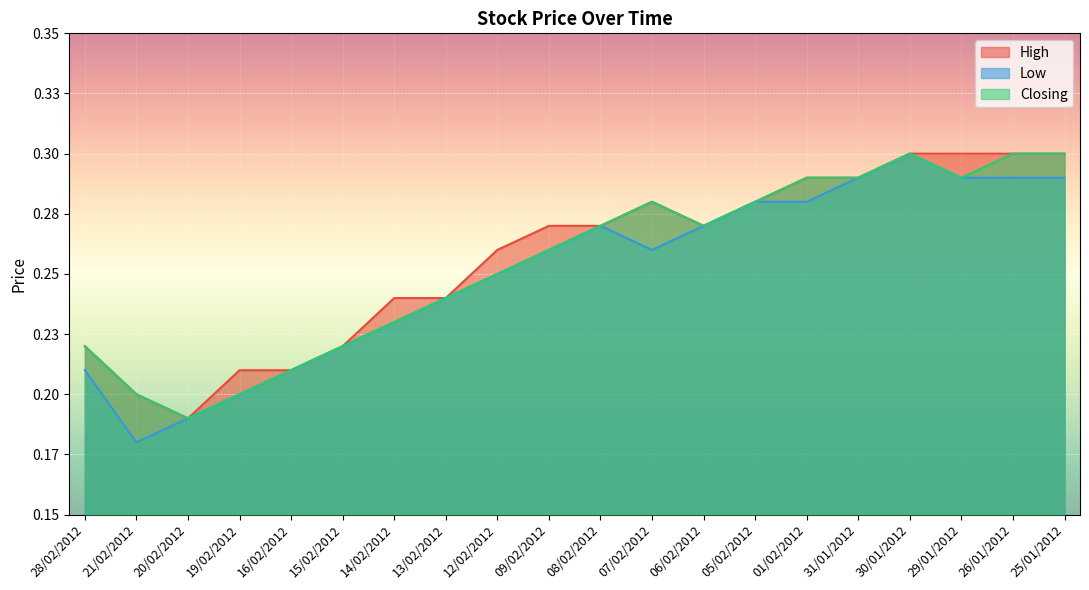

Rank the series by their maximum value, from highest to lowest.

High, Low, Closing